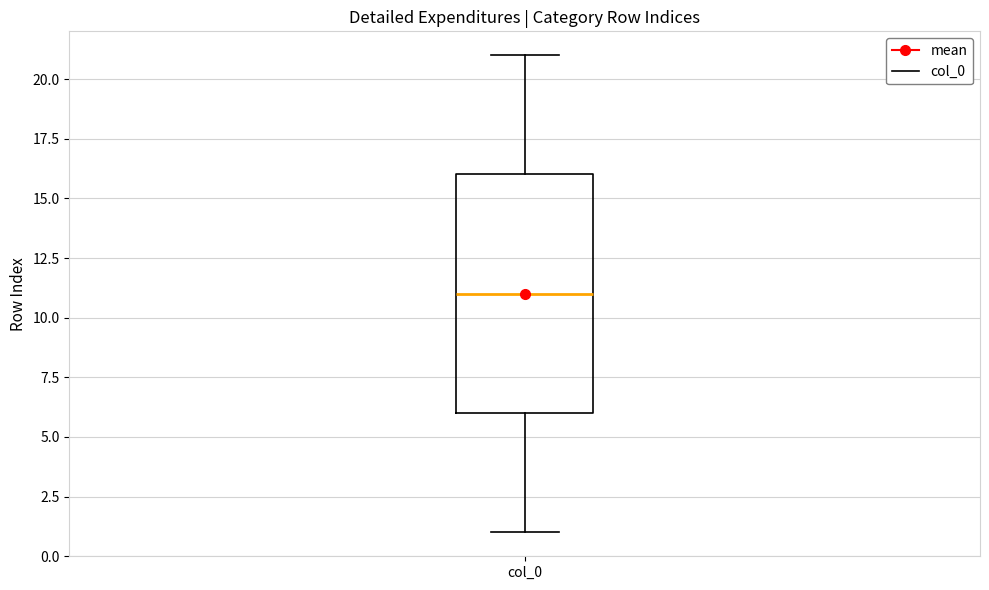

Where does the upper whisker of the box for col_0 end on the y-axis? The values are not printed on the chart, so give them approximately, as read against the axis.

21